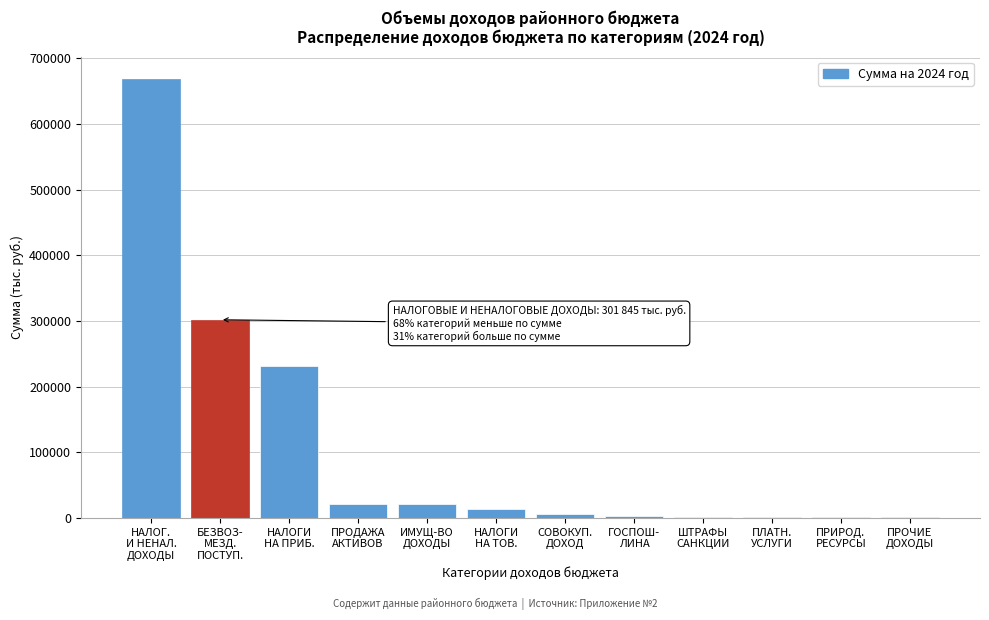

What is the maximum value shown in the chart?

669378.0